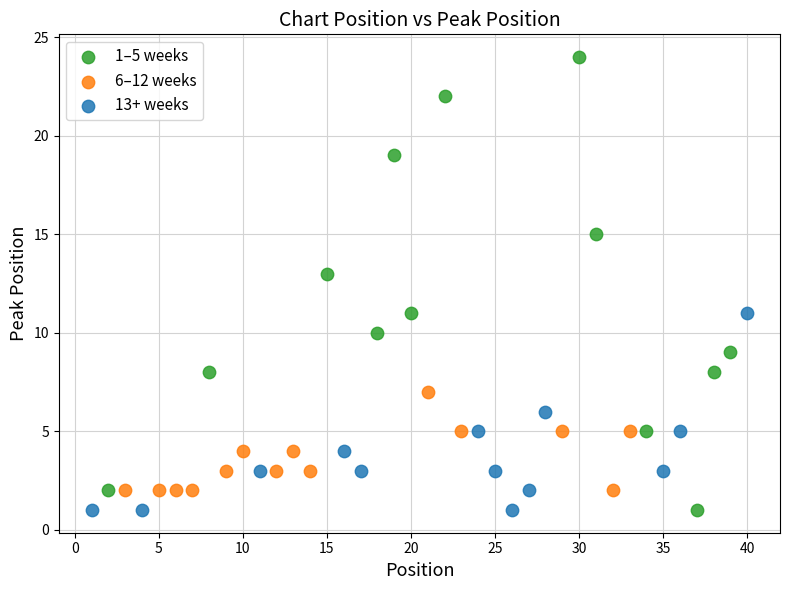

Which series has the widest spread of Y values?

1–5 weeks